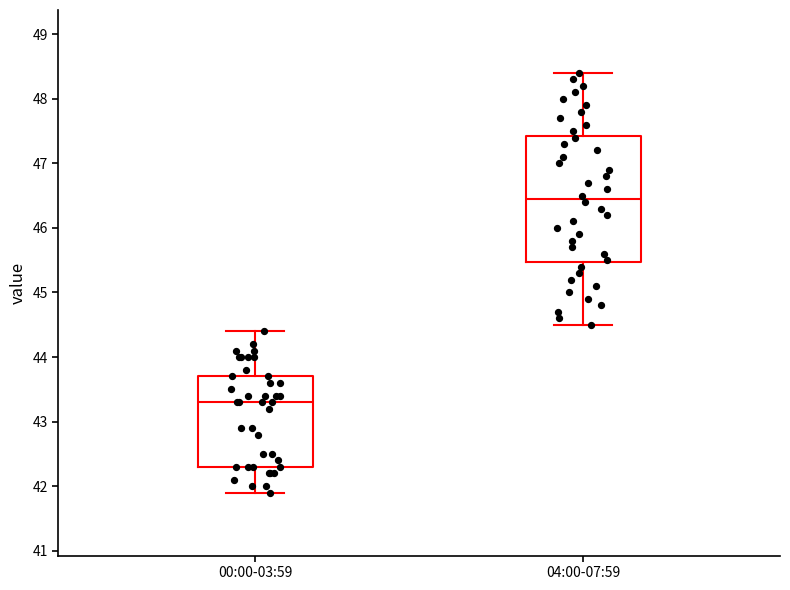

Reading left to right, read every box against the y-axis: the position of its median line, the range the box covers, and the ends of its whiskers. The values are not printed on the chart, so give them approximately, as read against the axis.

00:00-03:59: median 43.3, box 42.3 to 43.7, whiskers 41.9 to 44.4
04:00-07:59: median 46.5, box 45.5 to 47.4, whiskers 44.5 to 48.4